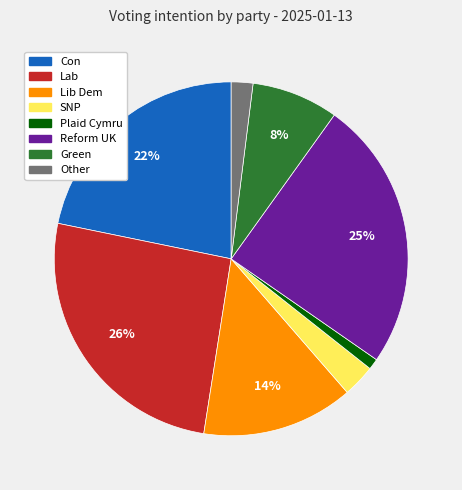

To the nearest percent, what is the combined percentage of Other and Lab?

28%